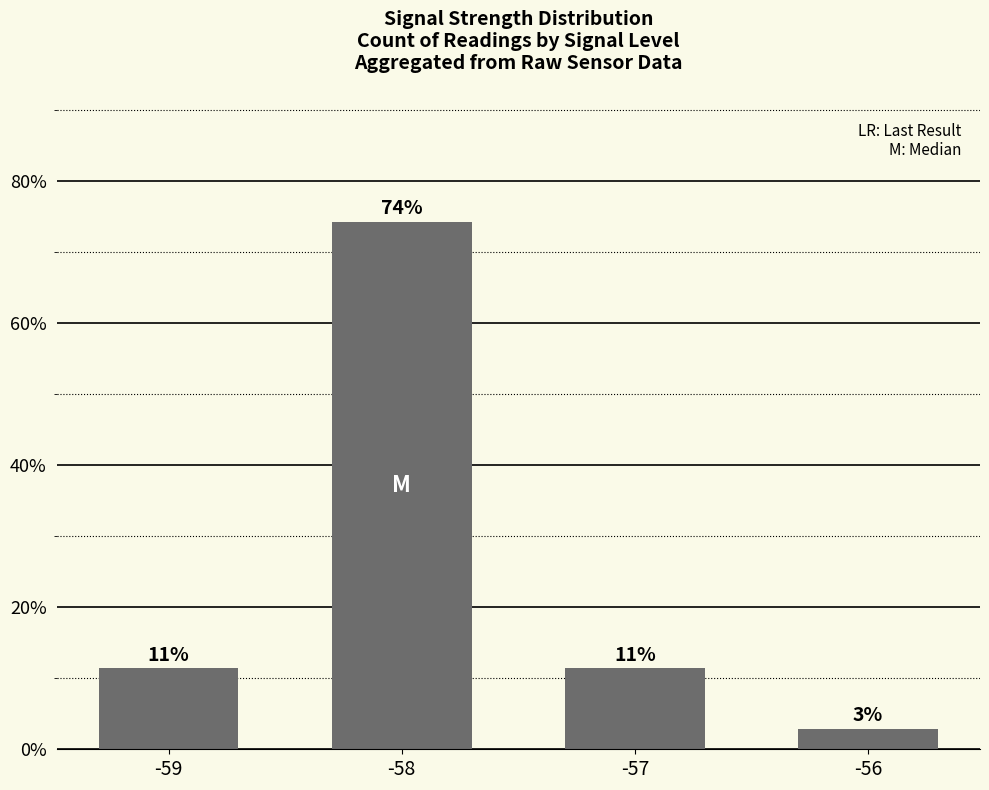

Are the bars horizontal?

No